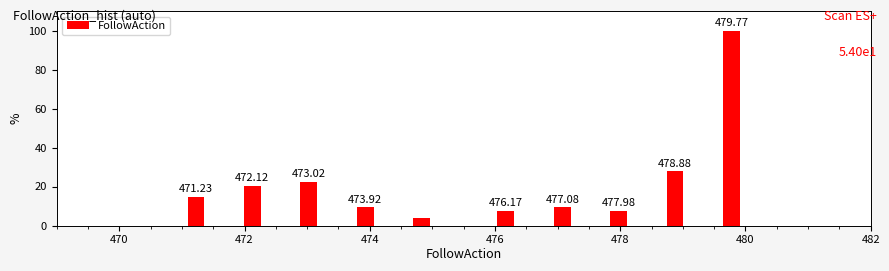

Around what value on the x-axis is the tallest bar? Give the approximate position of its centre, as read against the axis.

479.8